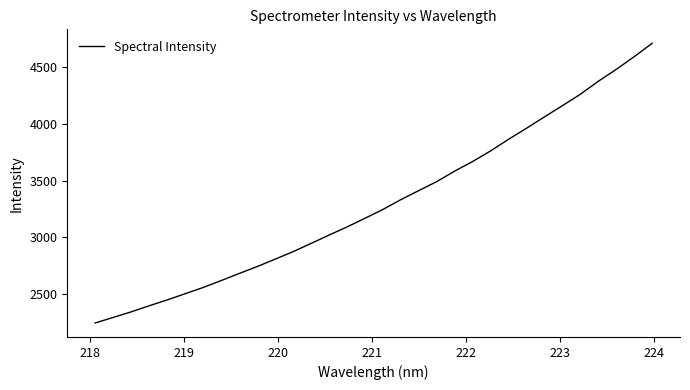

What is the smallest value displayed?

2246.1